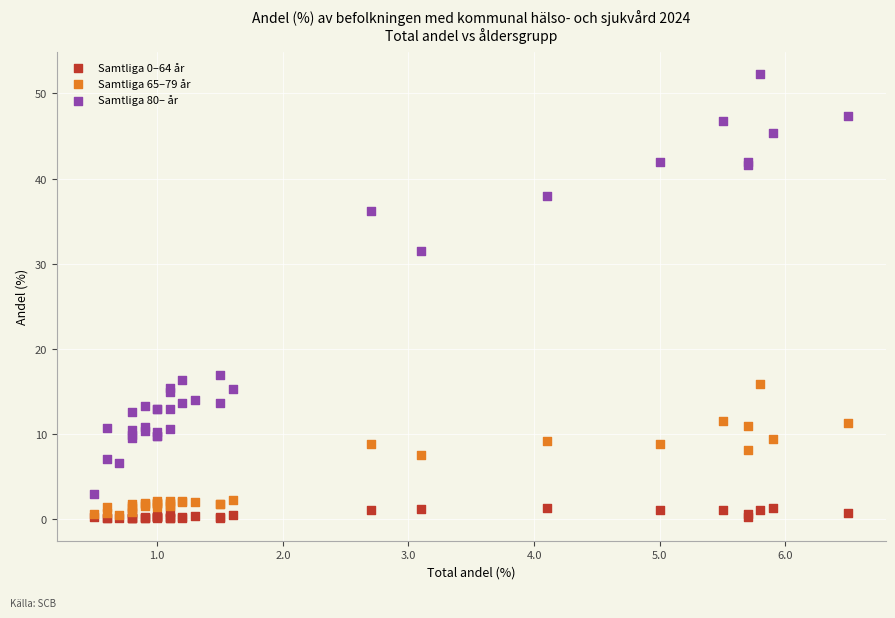

Which series reaches the maximum Y coordinate?

Samtliga 80– år